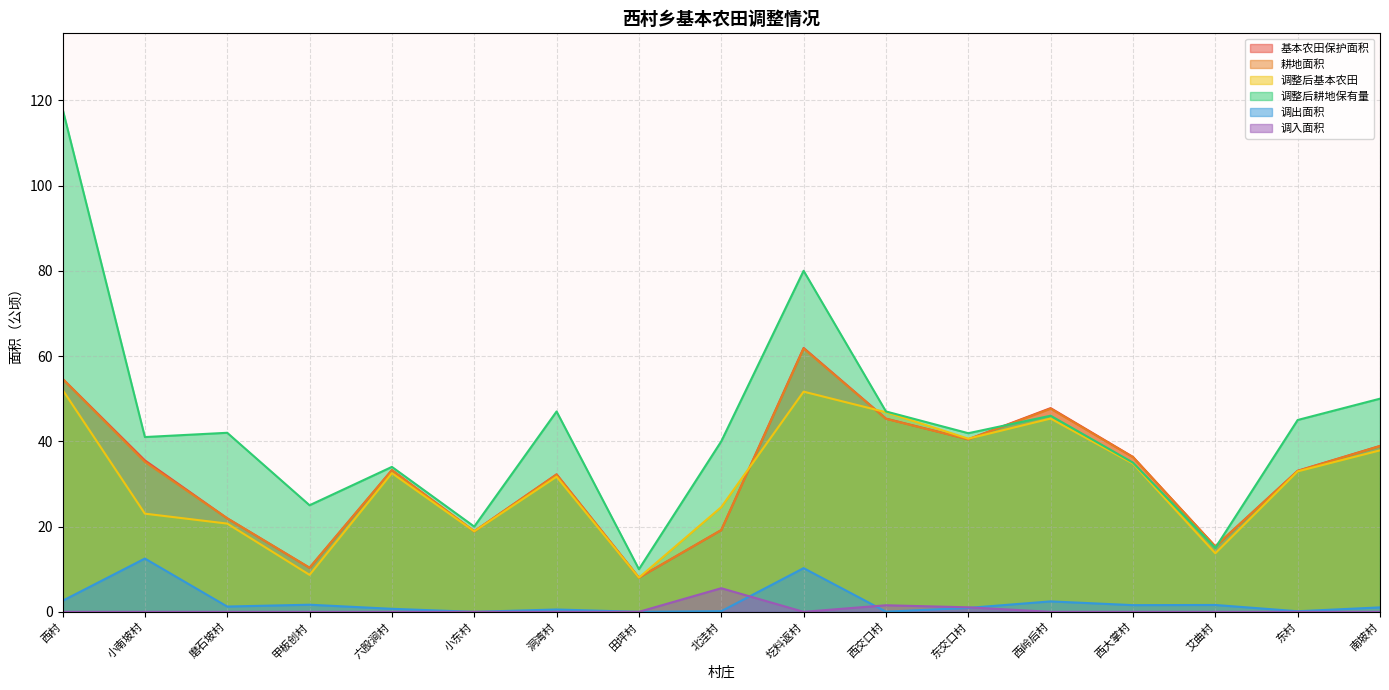

Is it true that 调入面积 equals 3.5 at 西大掌村?

False